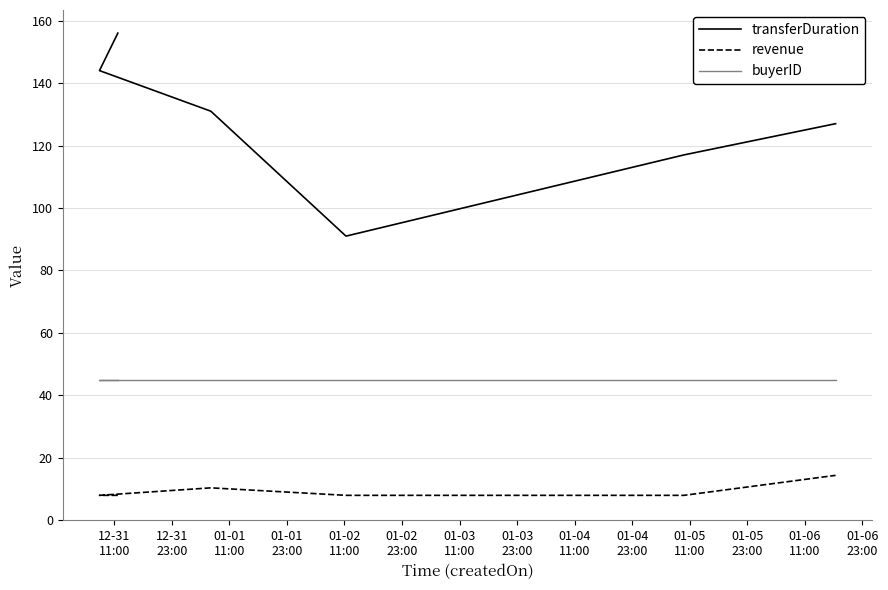

How many distinct data groups are displayed?

3